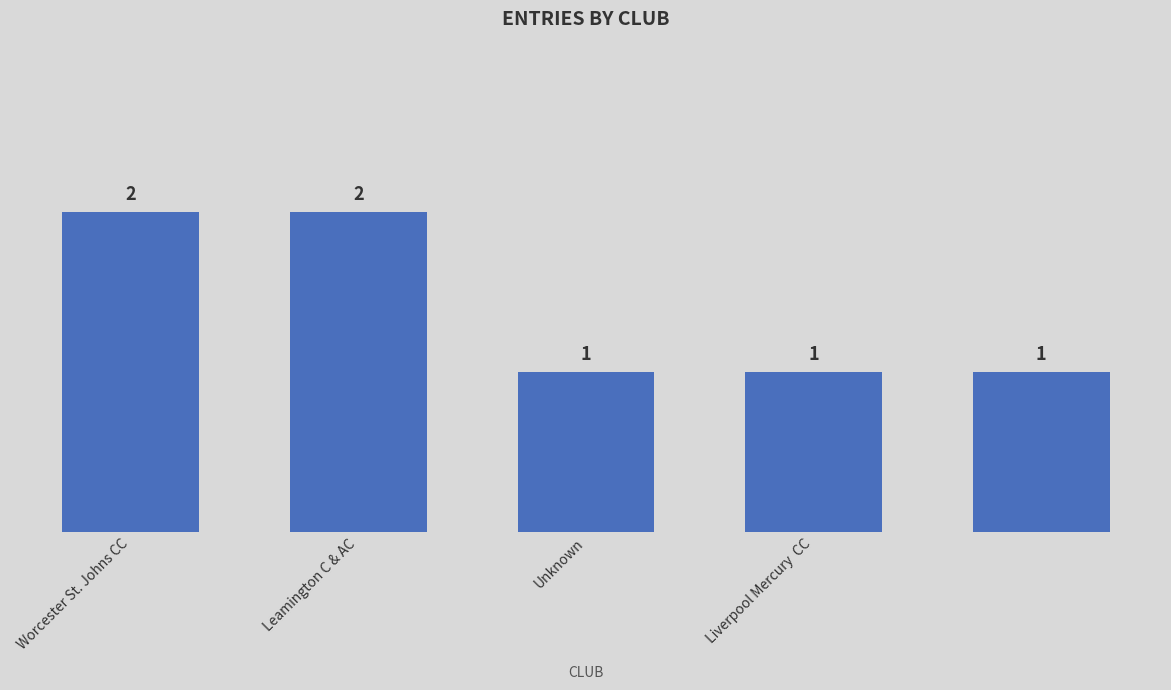

How many values are between 1 and 2?

5